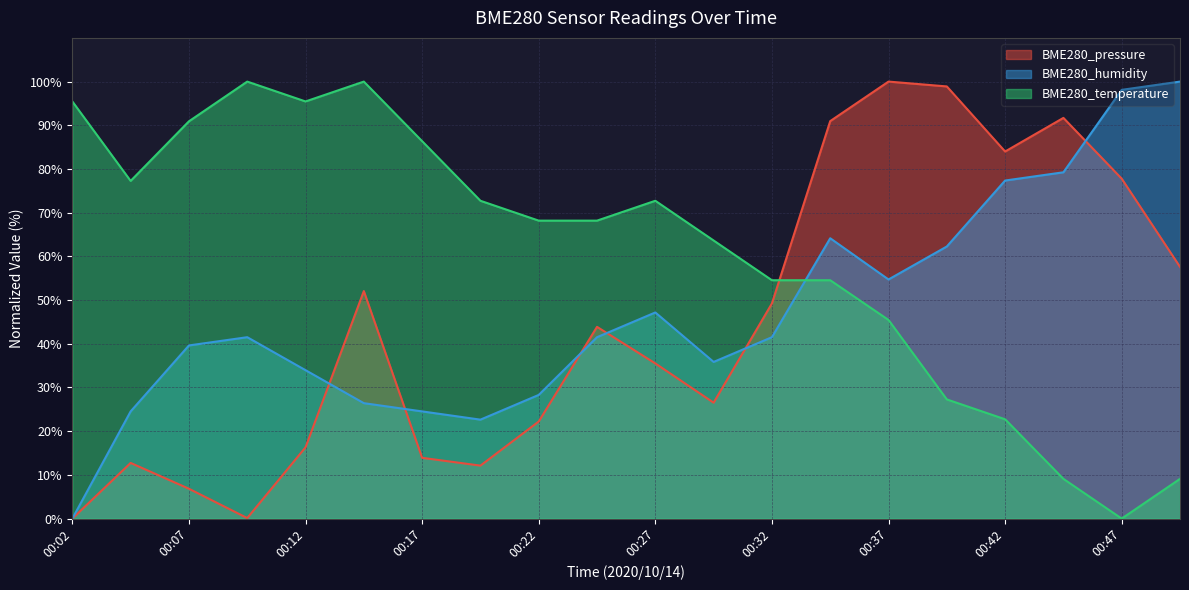

True or false: BME280_humidity and BME280_temperature intersect in this chart.

True